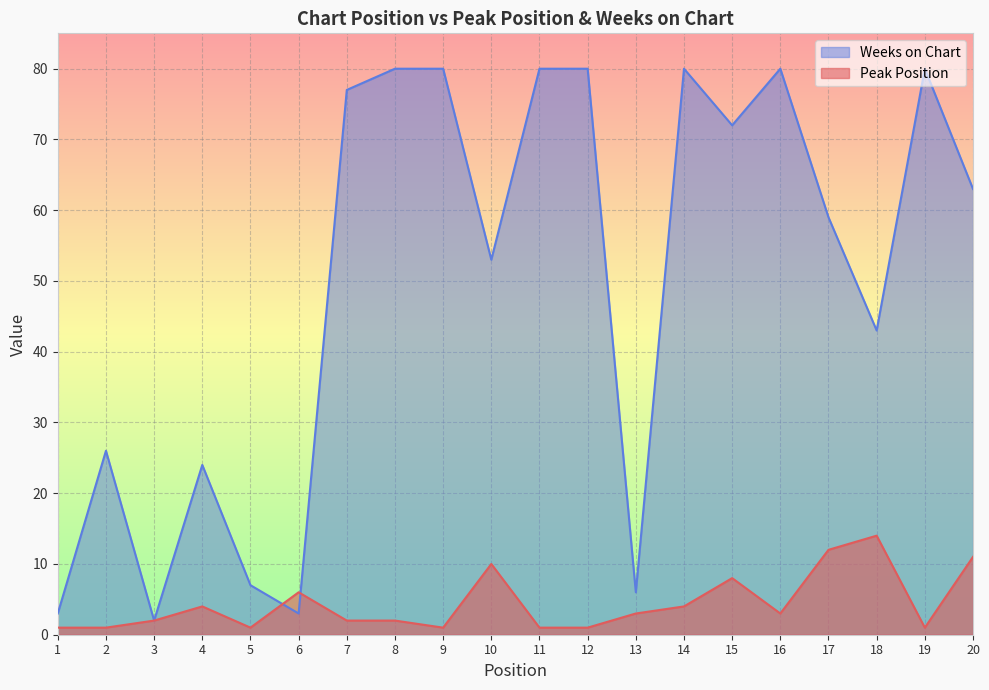

True or false: Peak Position has a value of 1 at 7.

False